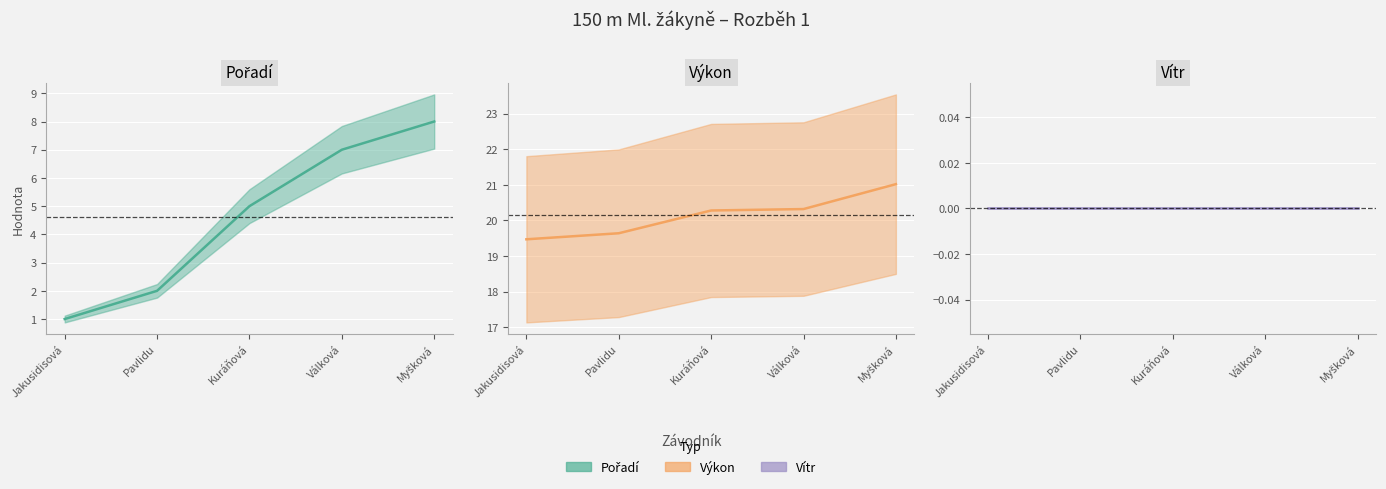

Where is Výkon nearest to the value 20?

Kuráňová